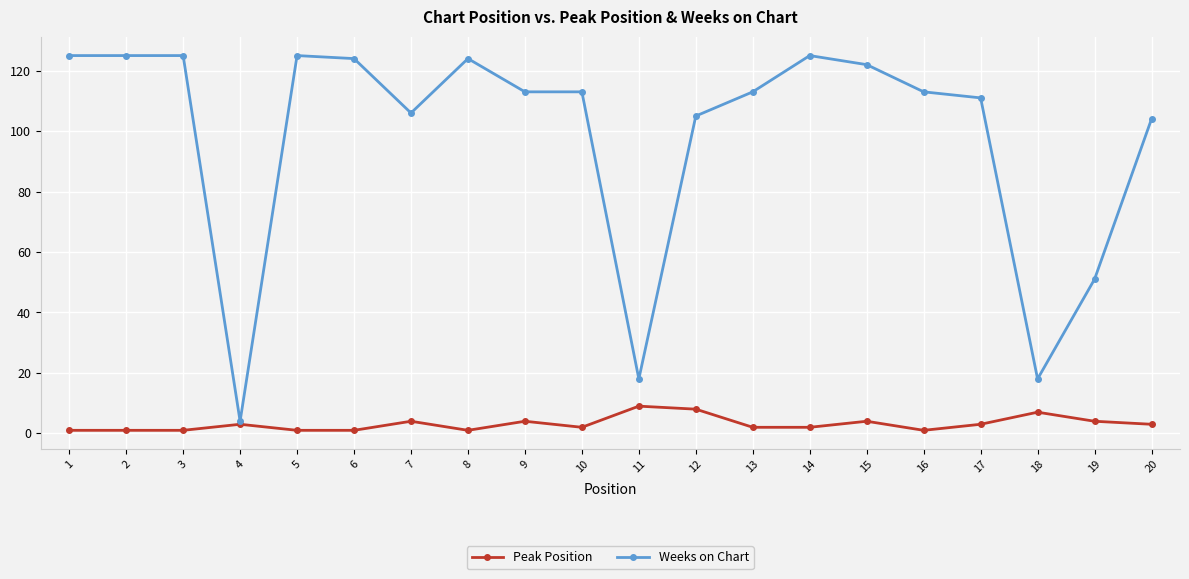

What is the total value across all series at 20?

107